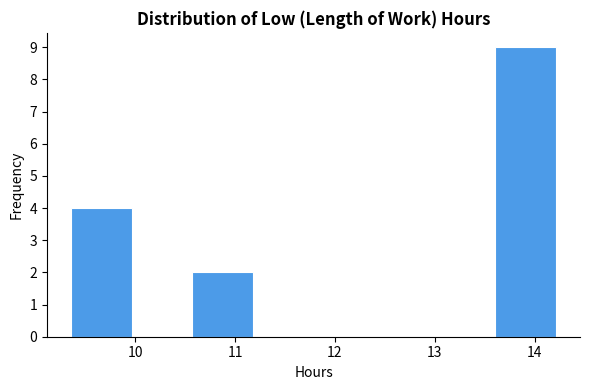

Which range on the x-axis has the tallest bar?

13.6 to 14.2